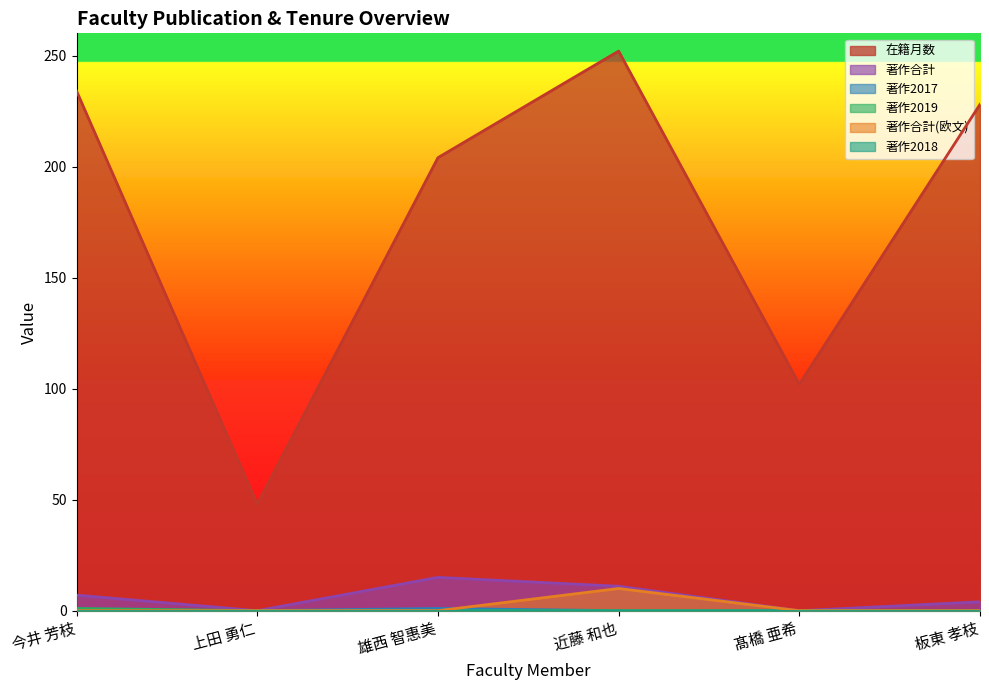

What value does the 在籍月数 series have at 髙橋 亜希, to the nearest 50?

100